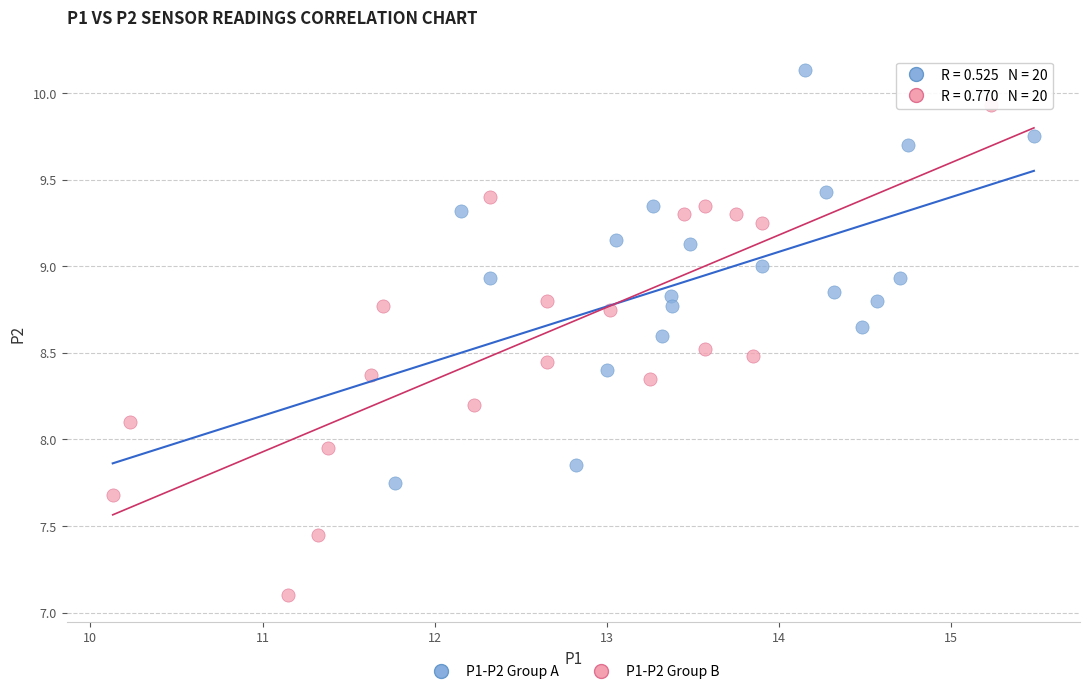

Which series contains the highest Y value?

P1-P2 Group A